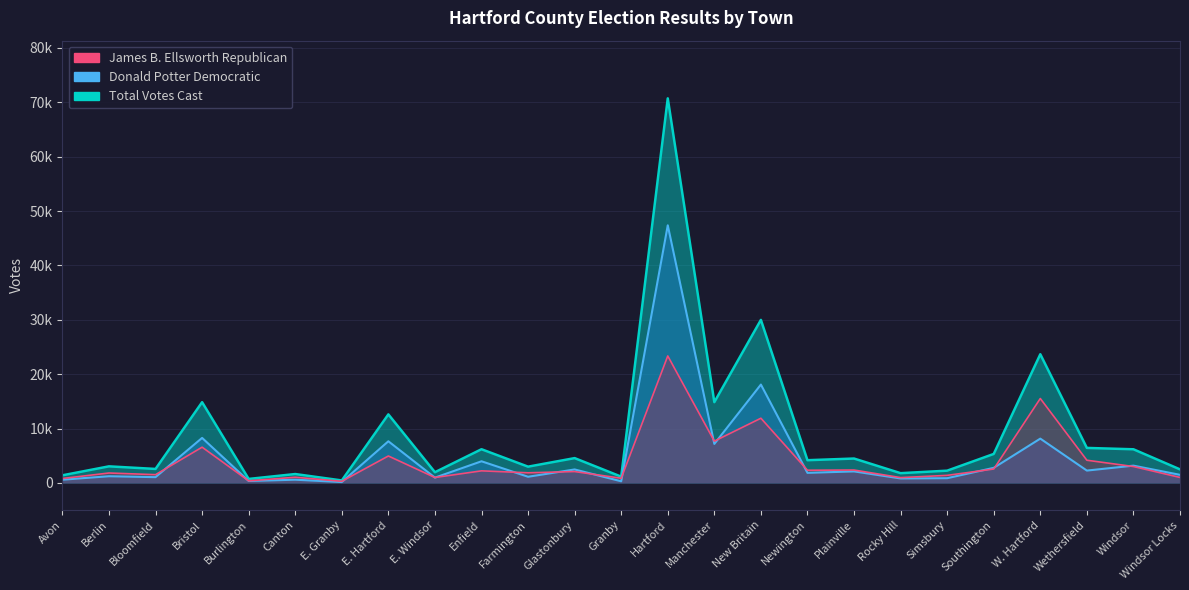

What is the average value of the Total Votes Cast series?

9056